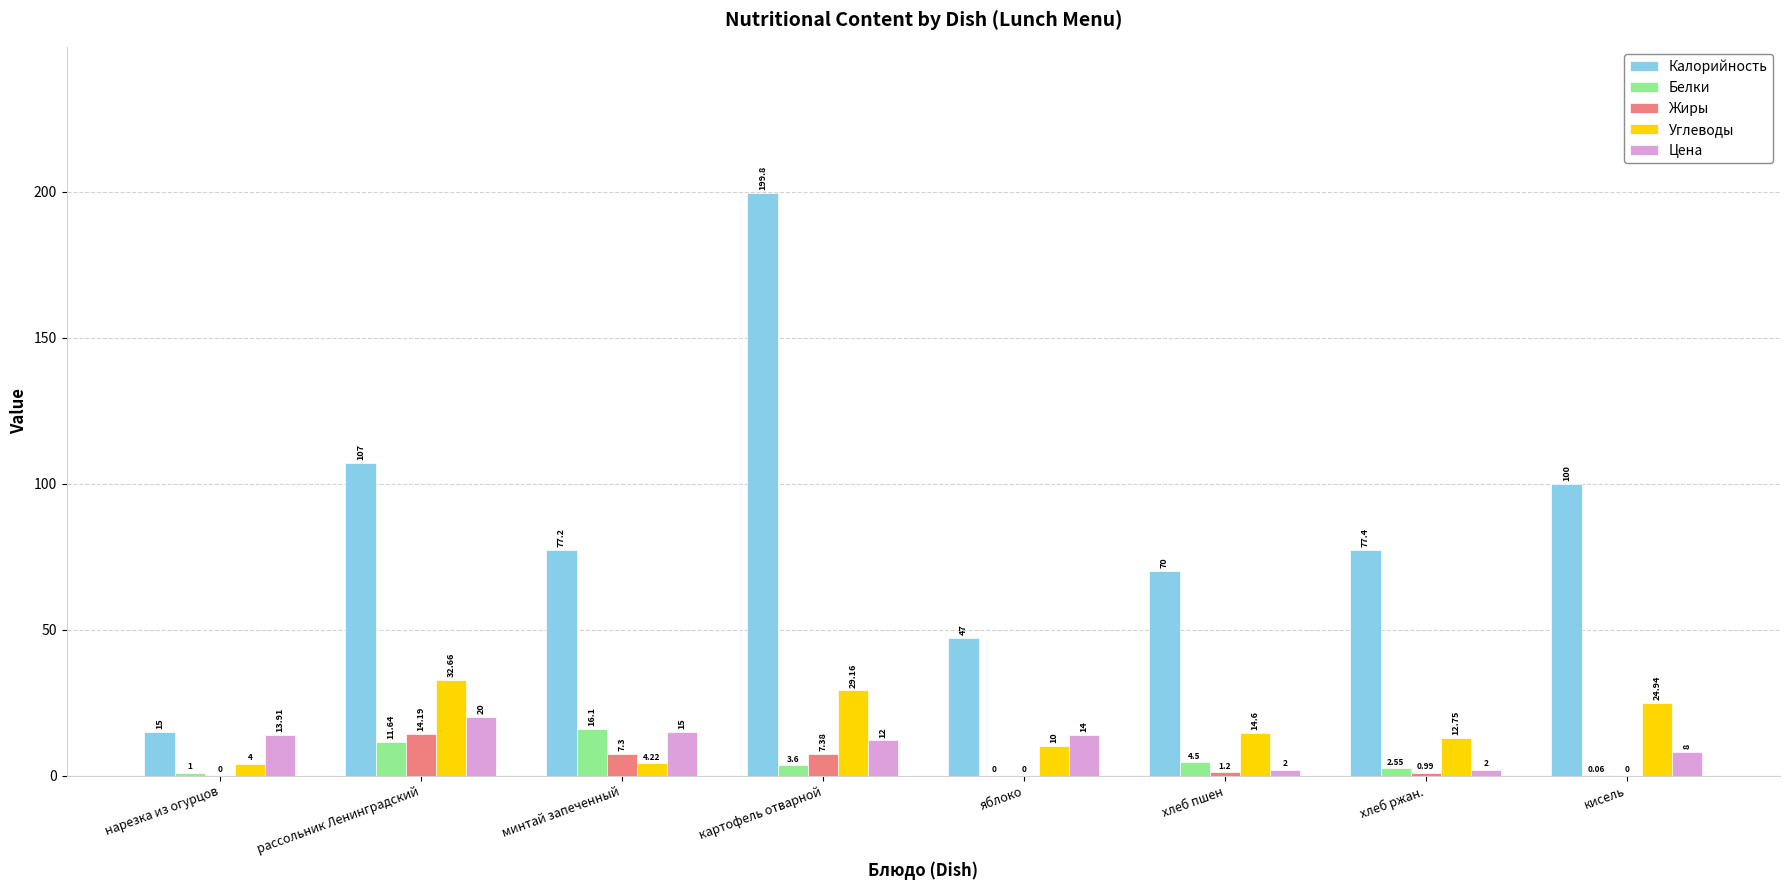

How many positive values does the Жиры series have?

5